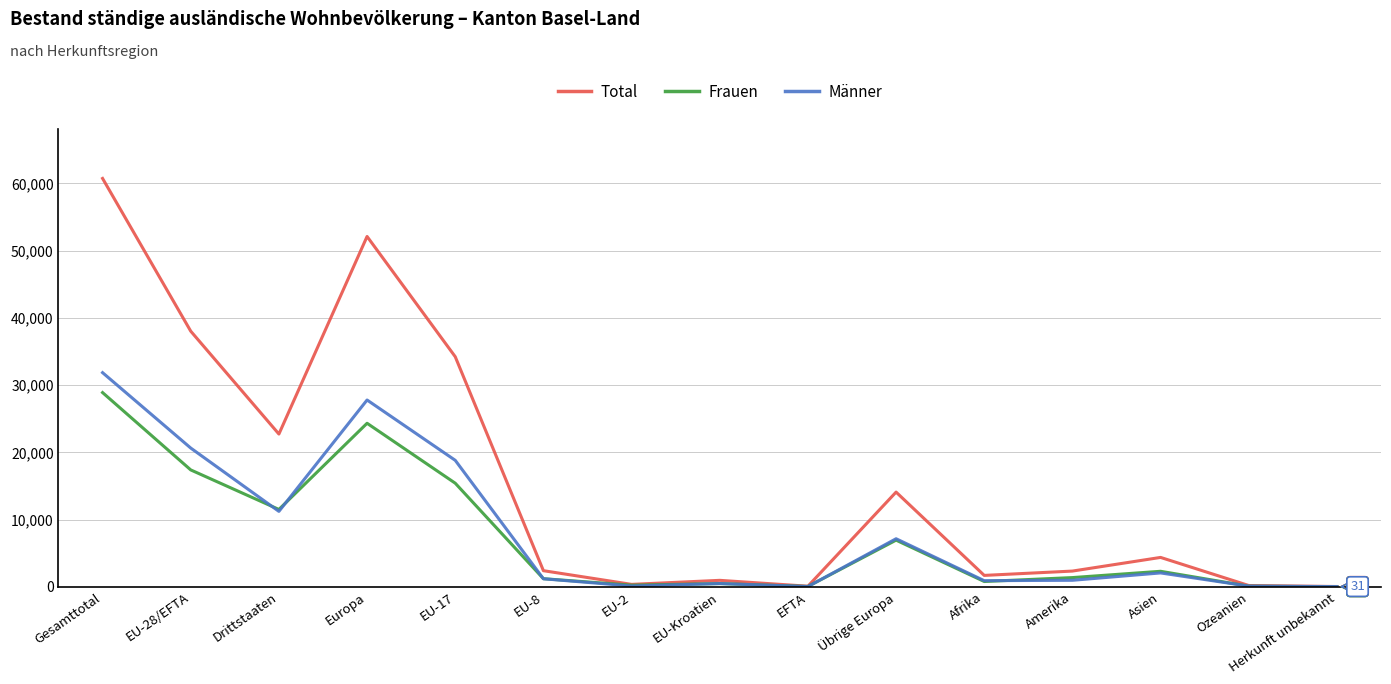

How many categories are shown in the chart?

15